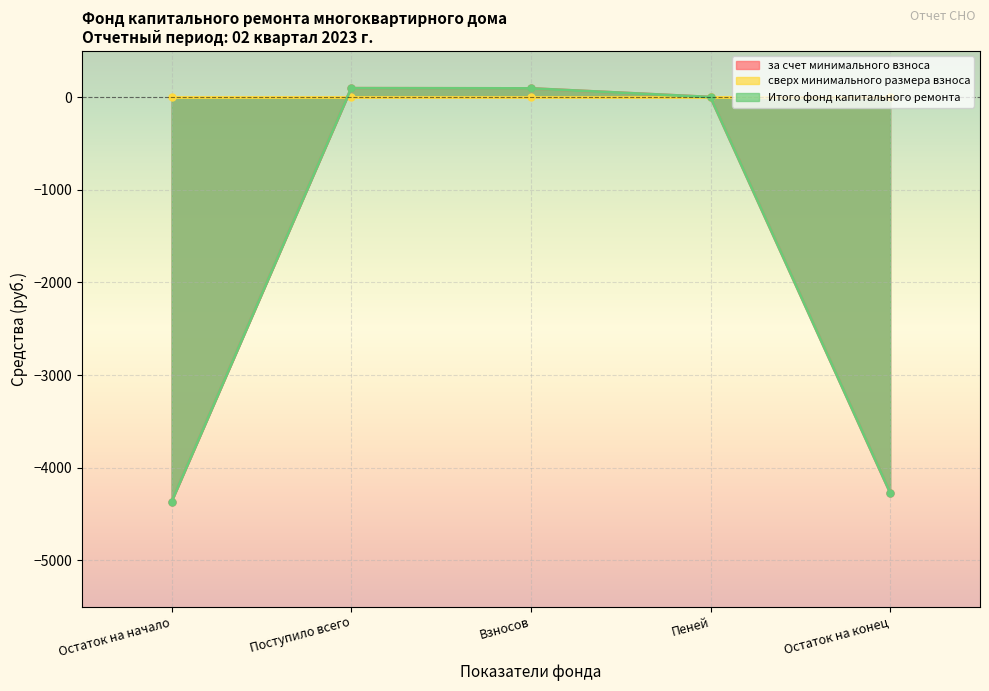

How many lines are shown in the chart?

2